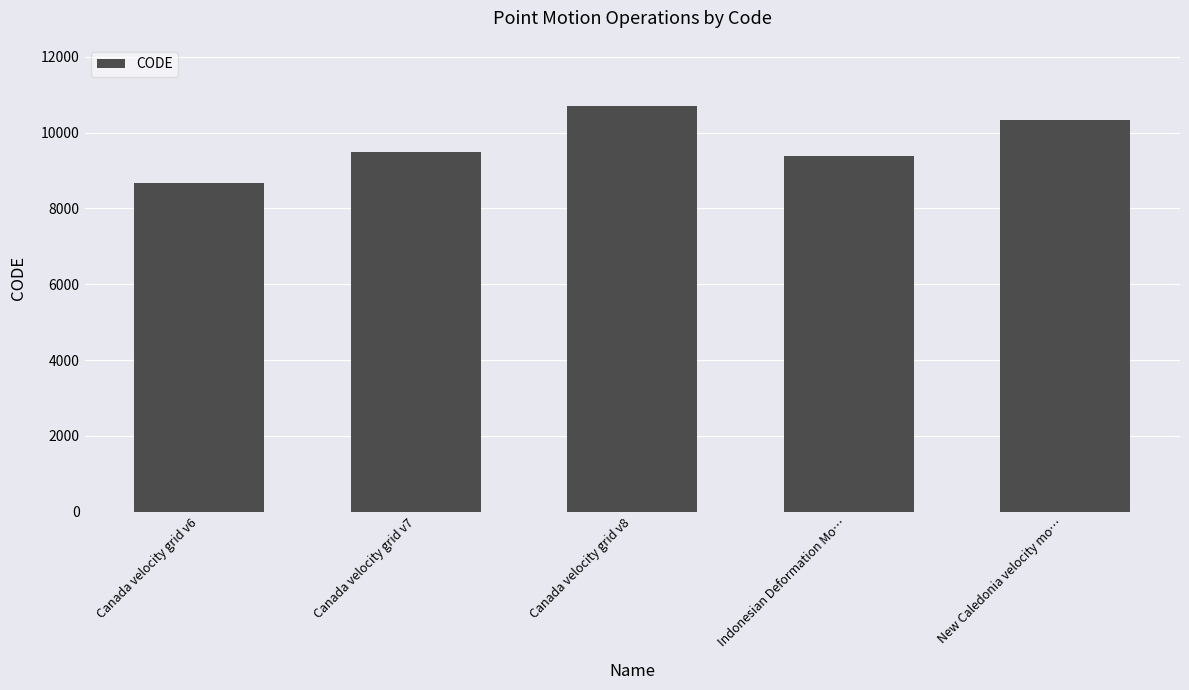

Reading left to right, extract all data points from this chart.

Canada velocity grid v6=8676	Canada velocity grid v7=9483	Canada velocity grid v8=10707	Indonesian Deformation Mo…=9375	New Caledonia velocity mo…=10323